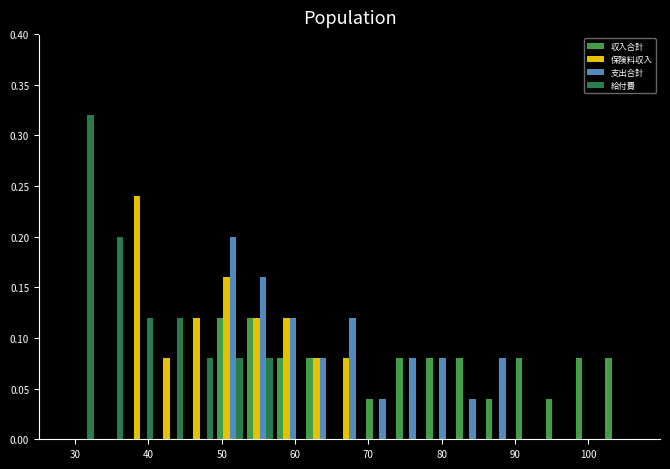

What is the height of the 収入合計 bar covering 69 to 74 on the x-axis? Neither the bar edges nor the heights are printed on the chart, so give them approximately, as read against the axes.

0.04